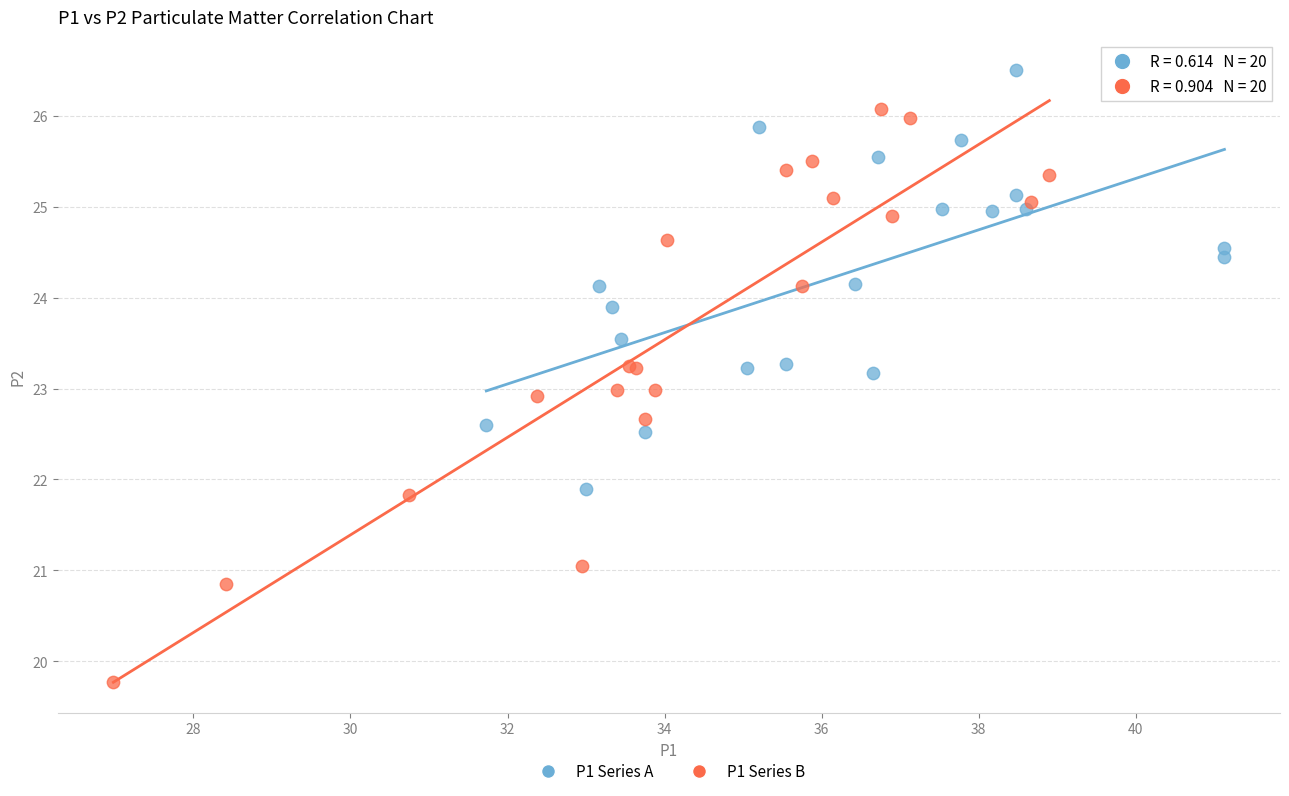

What are all the series names shown in the legend?

P1 Series A, P1 Series B